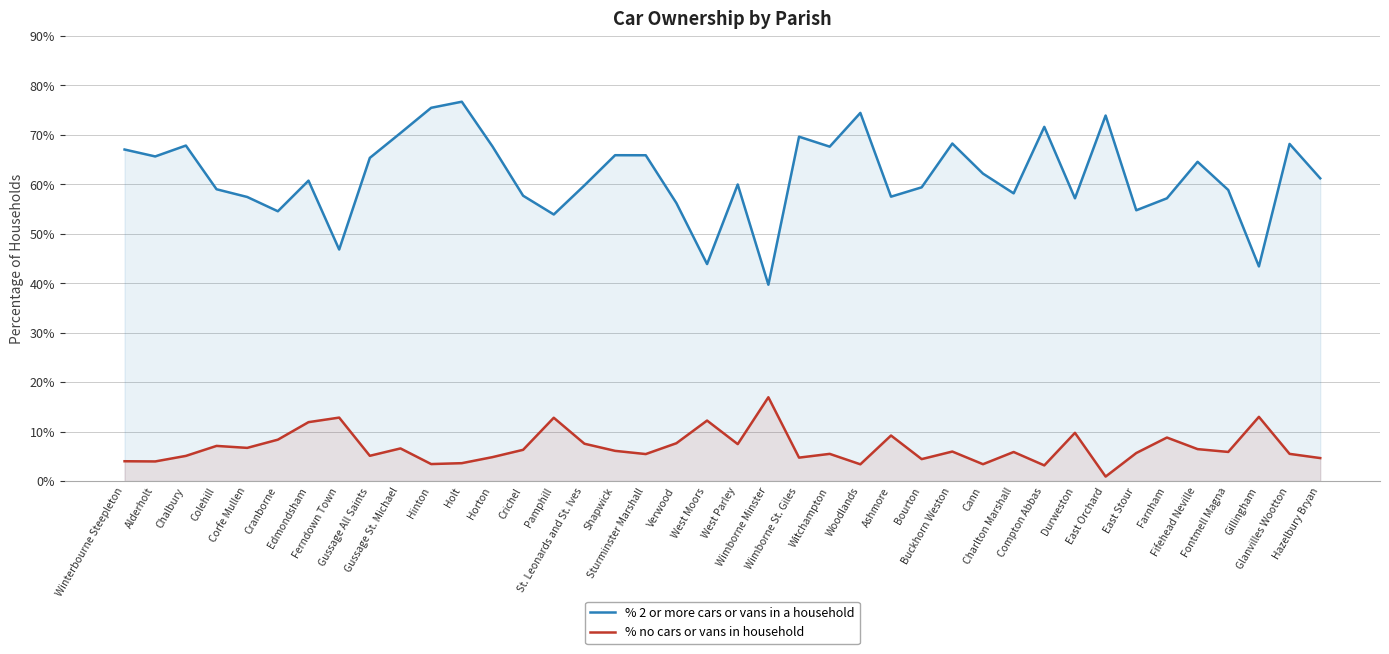

The % 2 or more cars or vans in a household series shows 96.0 at Ashmore. True or false?

False